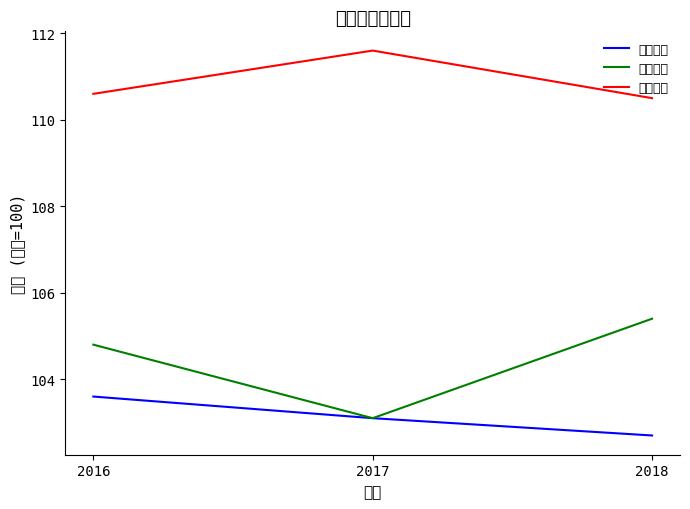

Is the value of 第一产业 at 2016 greater than the value of 第二产业 at 2016?

No